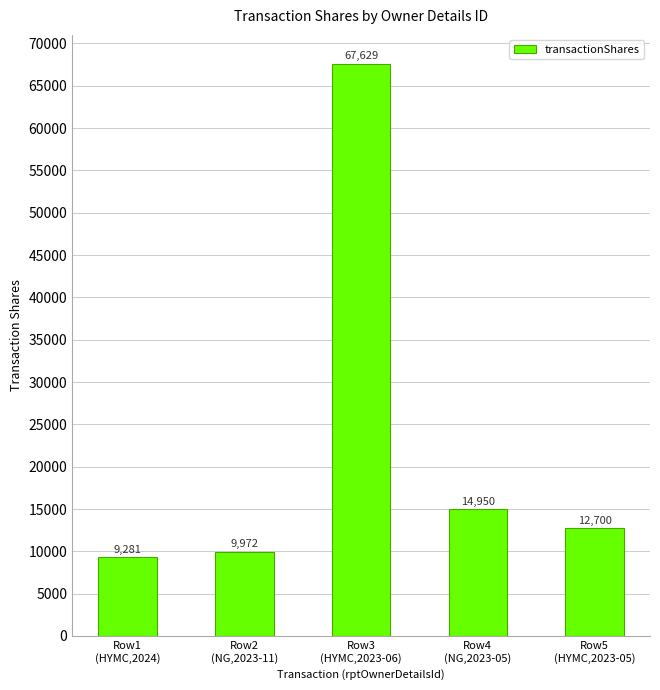

What is the approximate value at Row4
(NG,2023-05)?

14950